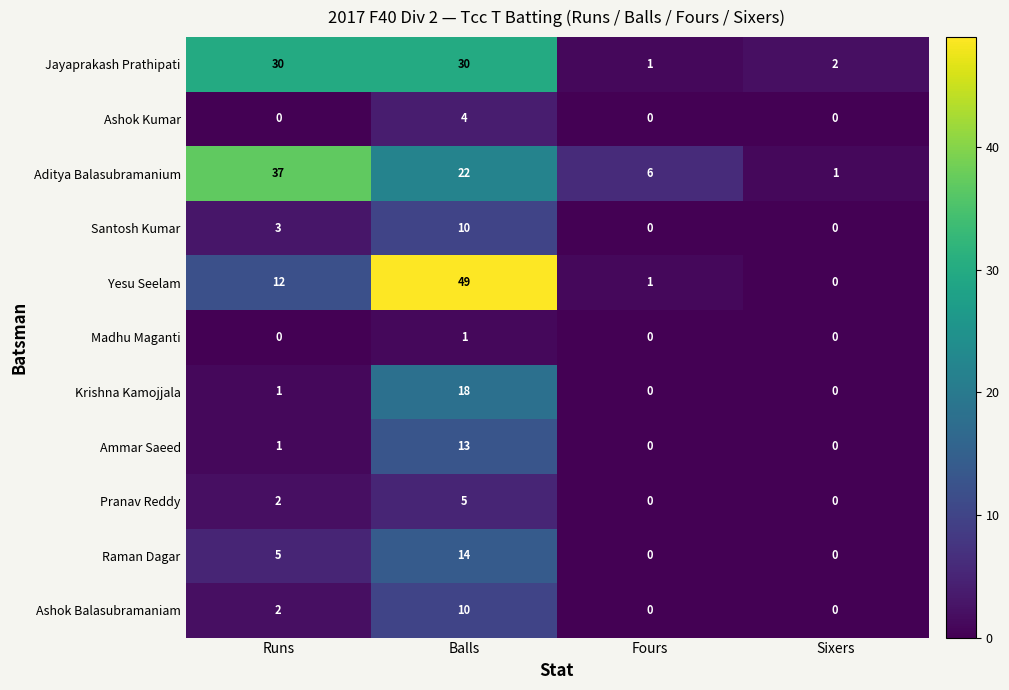

Which label corresponds to the largest value in the chart?

Balls